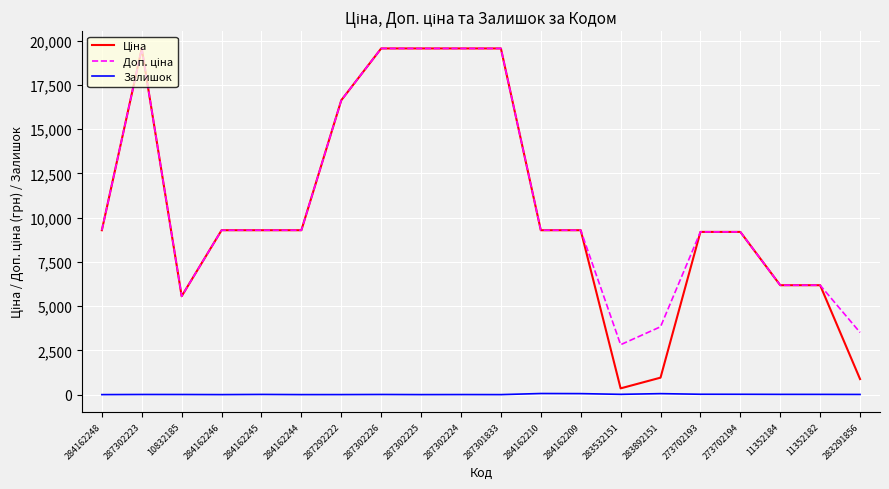

What is the sum of all Залишок values?

294.0